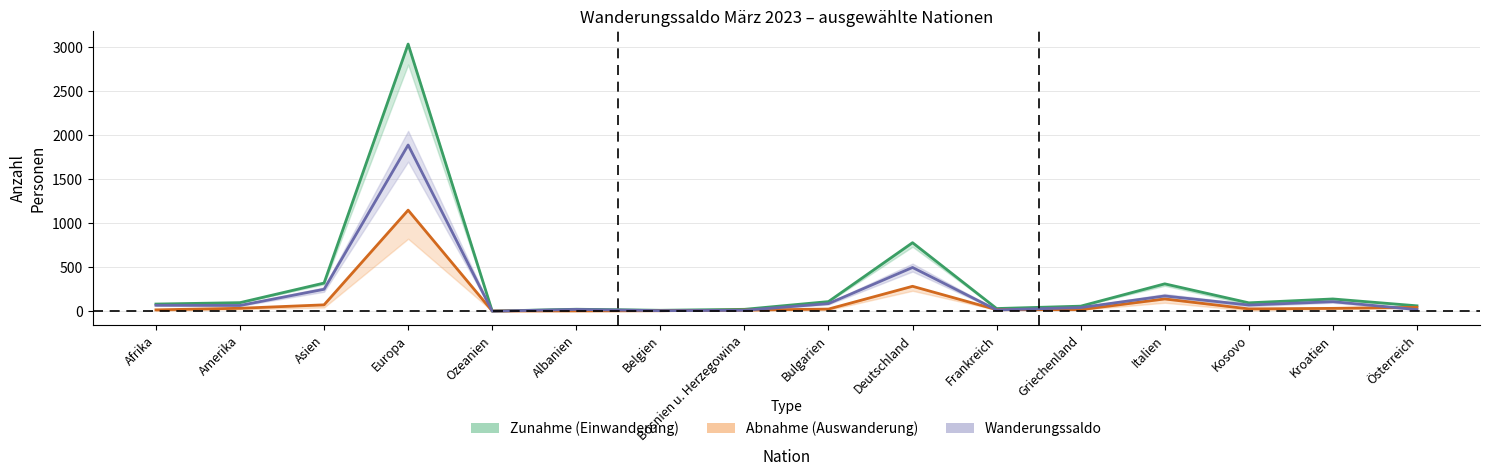

Is the value of Abnahme (Auswanderung) at Italien greater than the value of Wanderungssaldo at Österreich?

Yes